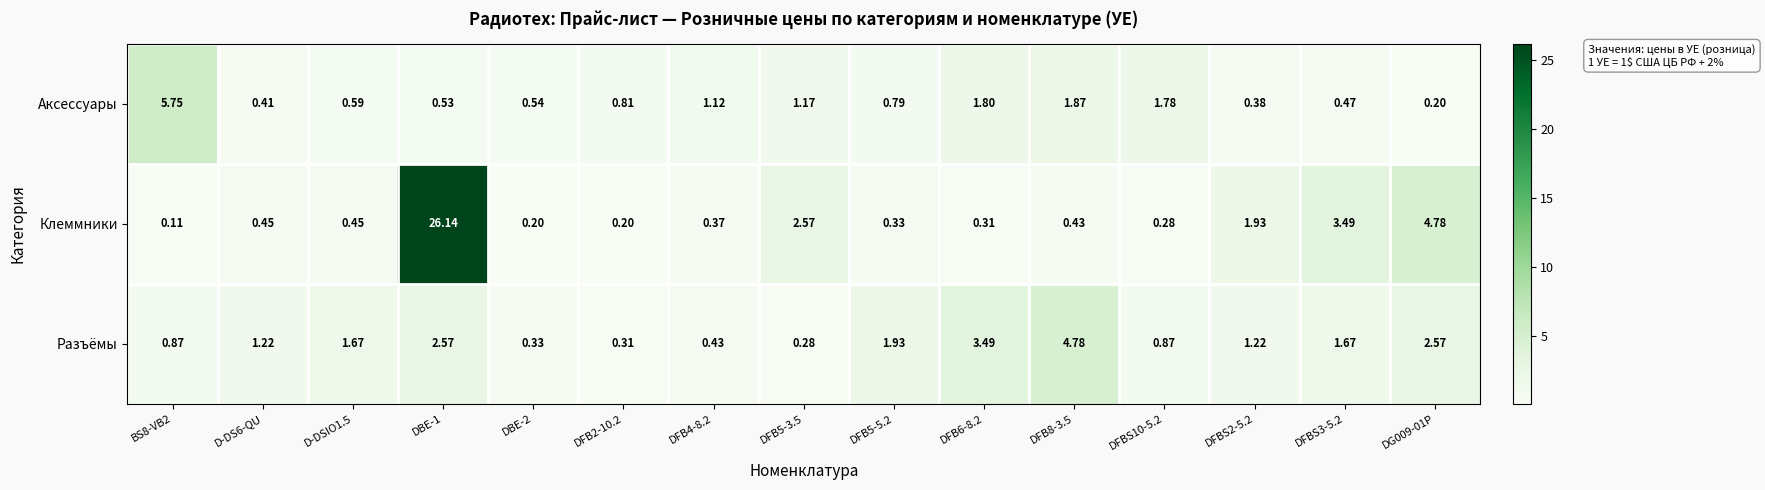

Rank the series by their average value, from lowest to highest.

Аксессуары, Разъёмы, Клеммники